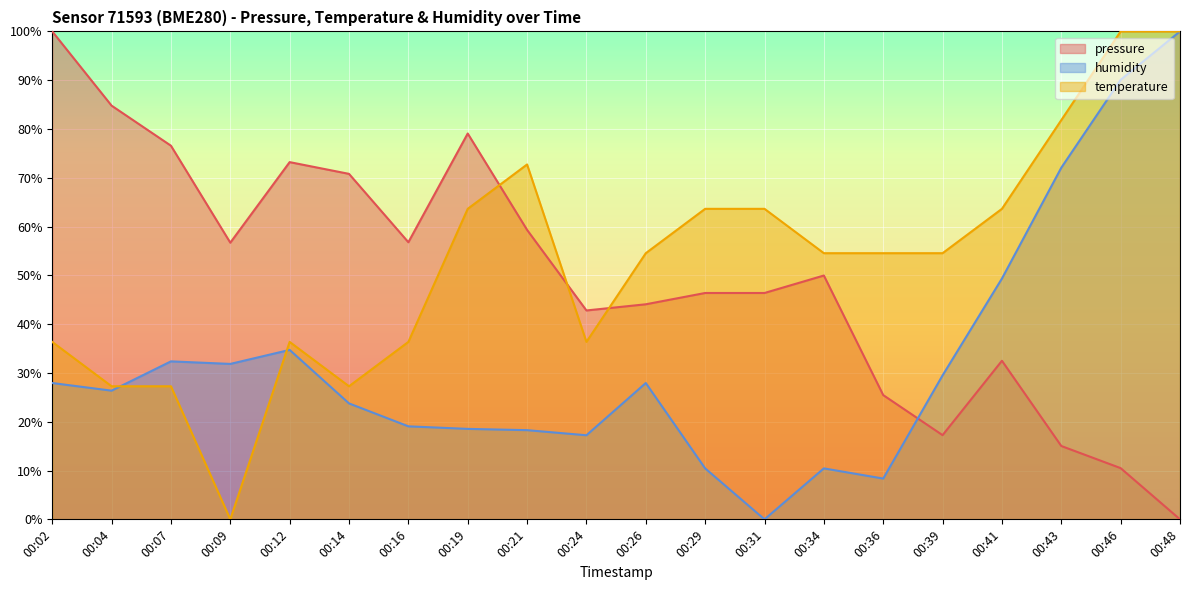

Where is temperature nearest to the value 50?

00:26